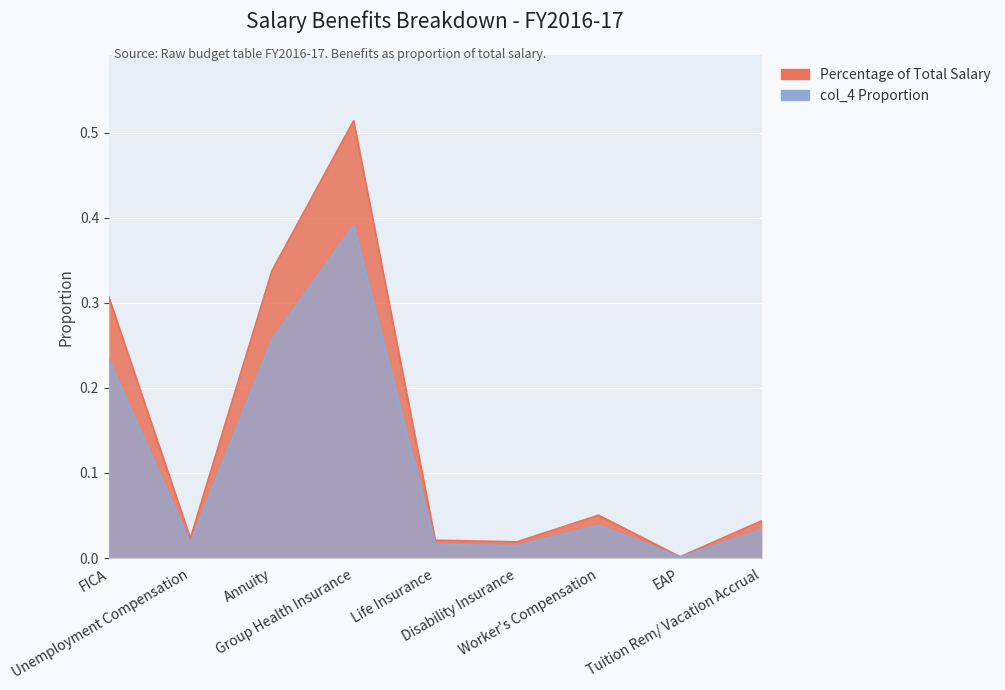

Reading left to right, extract all data points from this chart.

Percentage of Total Salary: FICA=0.2	Unemployment Compensation=0.0	Annuity=0.3	Group Health Insurance=0.4	Life Insurance=0.0	Disability Insurance=0.0	Worker's Compensation=0.0	EAP=0.0	Tuition Rem/ Vacation Accrual=0.0
col_4 Proportion: FICA=0.3	Unemployment Compensation=0.0	Annuity=0.3	Group Health Insurance=0.5	Life Insurance=0.0	Disability Insurance=0.0	Worker's Compensation=0.1	EAP=0.0	Tuition Rem/ Vacation Accrual=0.0